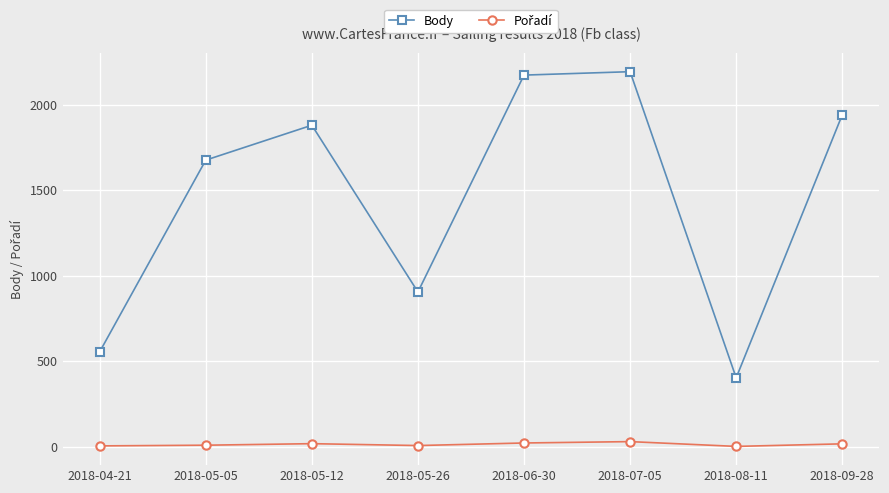

Which series has the largest range (max minus min)?

Body